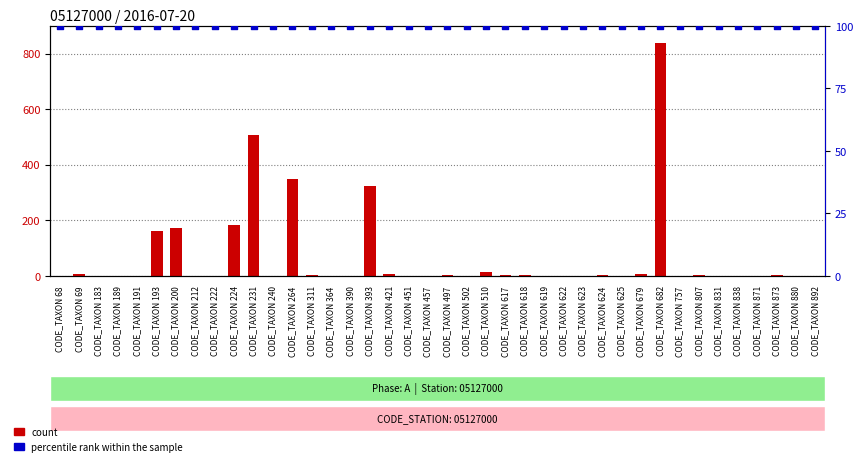

Which series has the widest spread of Y values?

count